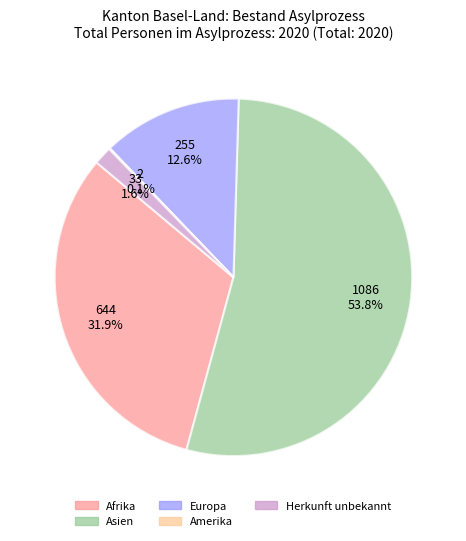

Is there any slice that represents more than half of the pie?

Yes